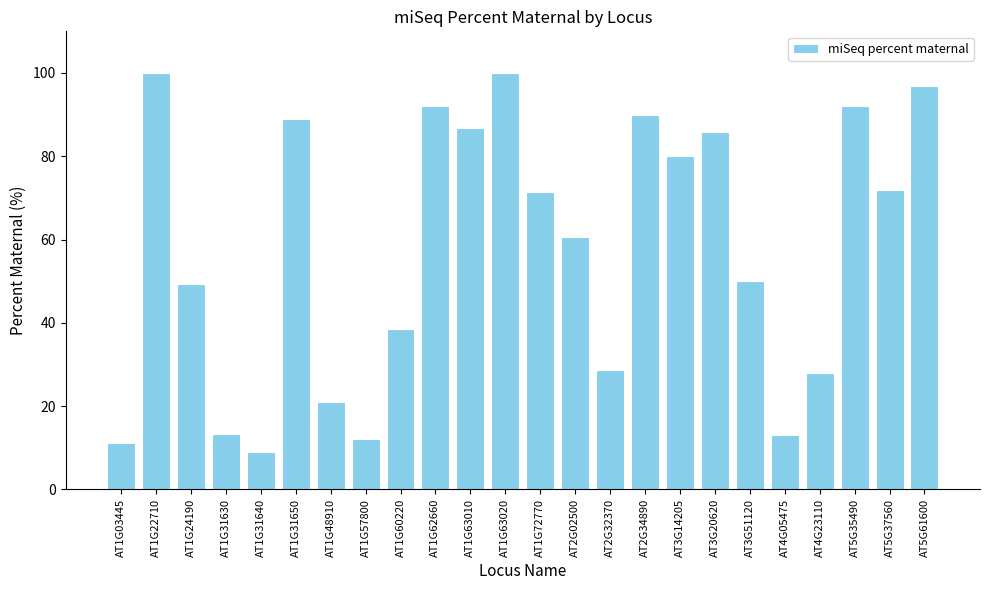

What is the label of the 22nd bar from the right?

AT1G24190